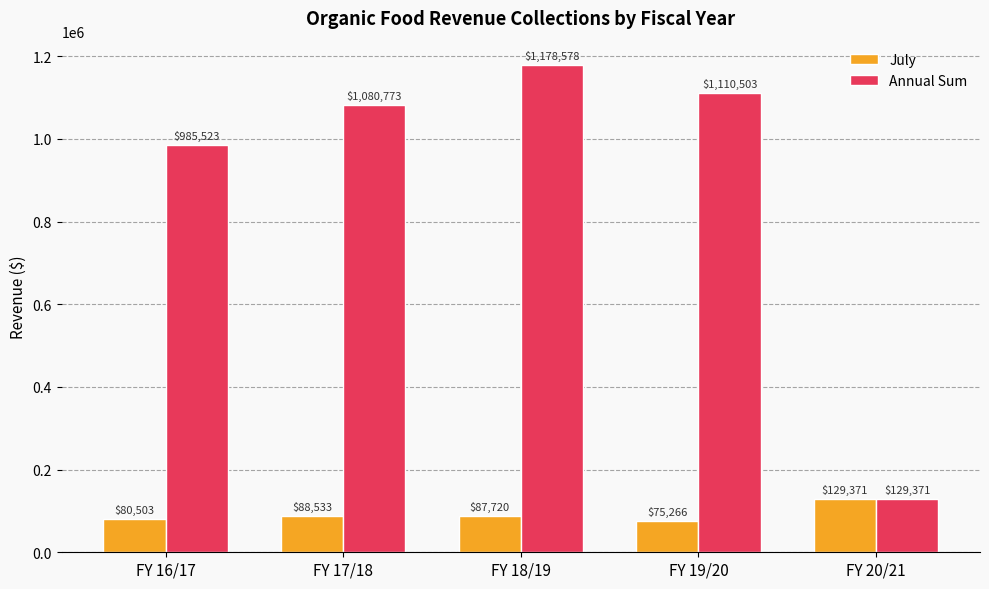

True or false: Annual Sum has a value of 1455722.6 at FY 16/17.

False